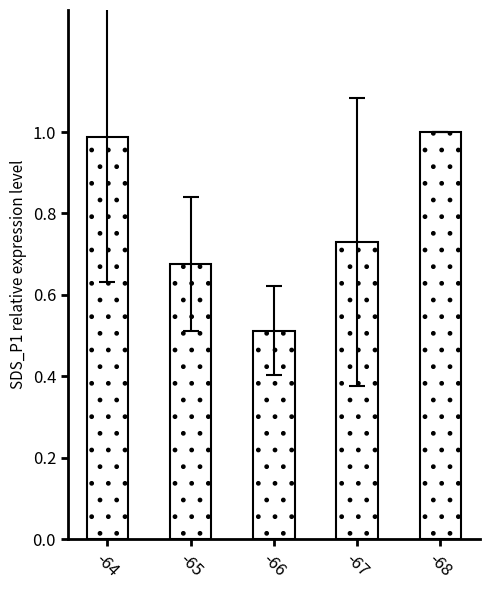

How many series are shown in this chart?

1